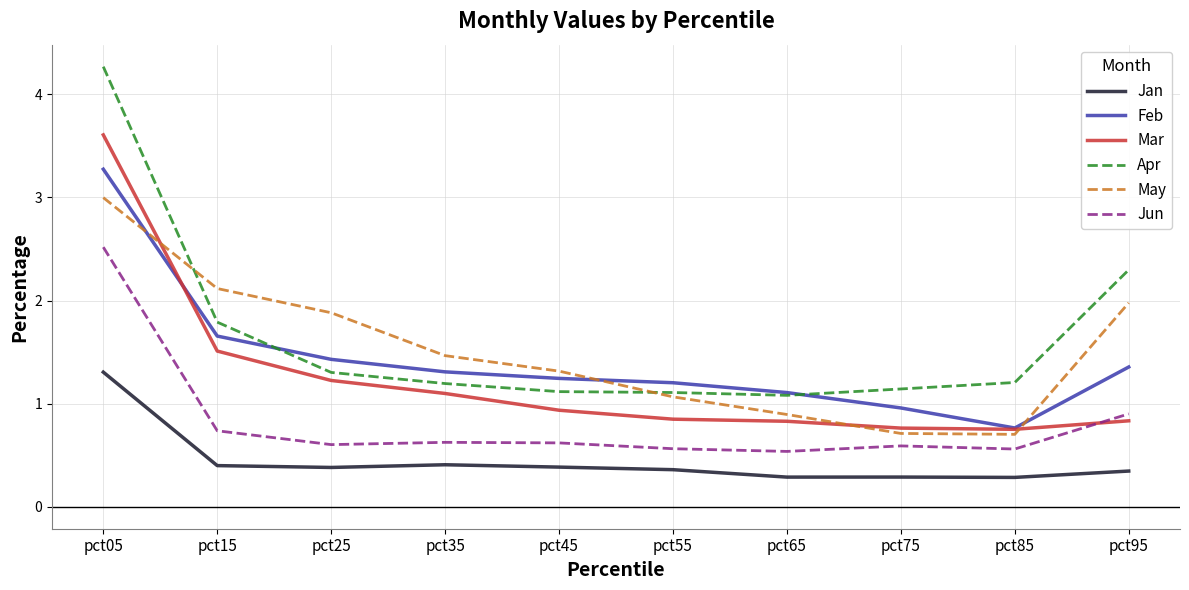

What is the minimum value for May?

0.7